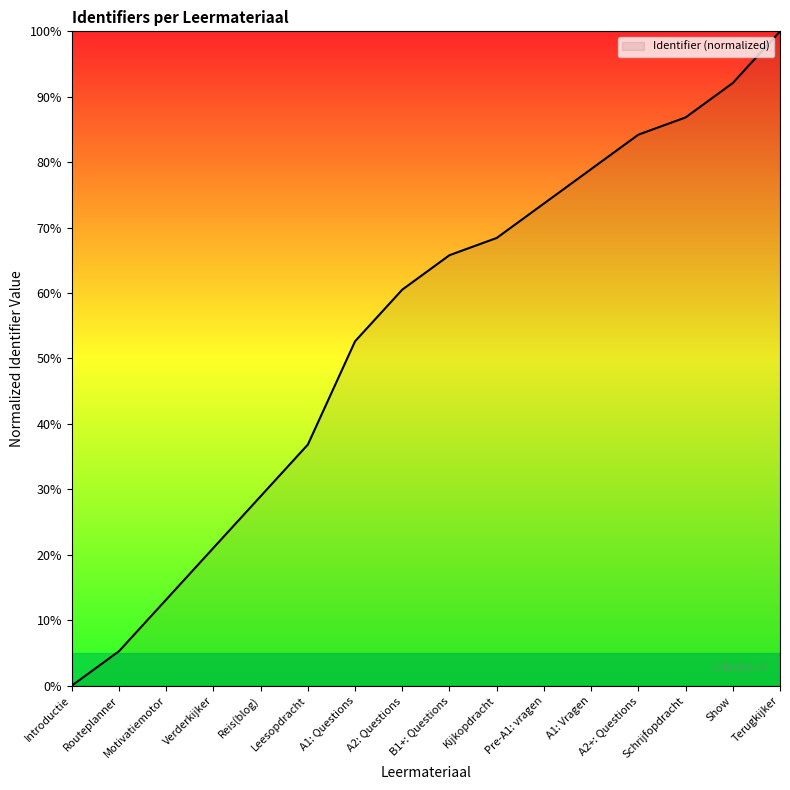

Reading left to right, extract all data points from this chart.

Introductie=0.0	Routeplanner=5.3	Motivatiemotor=13.2	Verderkijker=21.1	Reis(blog)=28.9	Leesopdracht=36.8	A1: Questions=52.6	A2: Questions=60.5	B1+: Questions=65.8	Kijkopdracht=68.4	Pre-A1: vragen=73.7	A1: Vragen=78.9	A2+: Questions=84.2	Schrijfopdracht=86.8	Show=92.1	Terugkijker=100.0